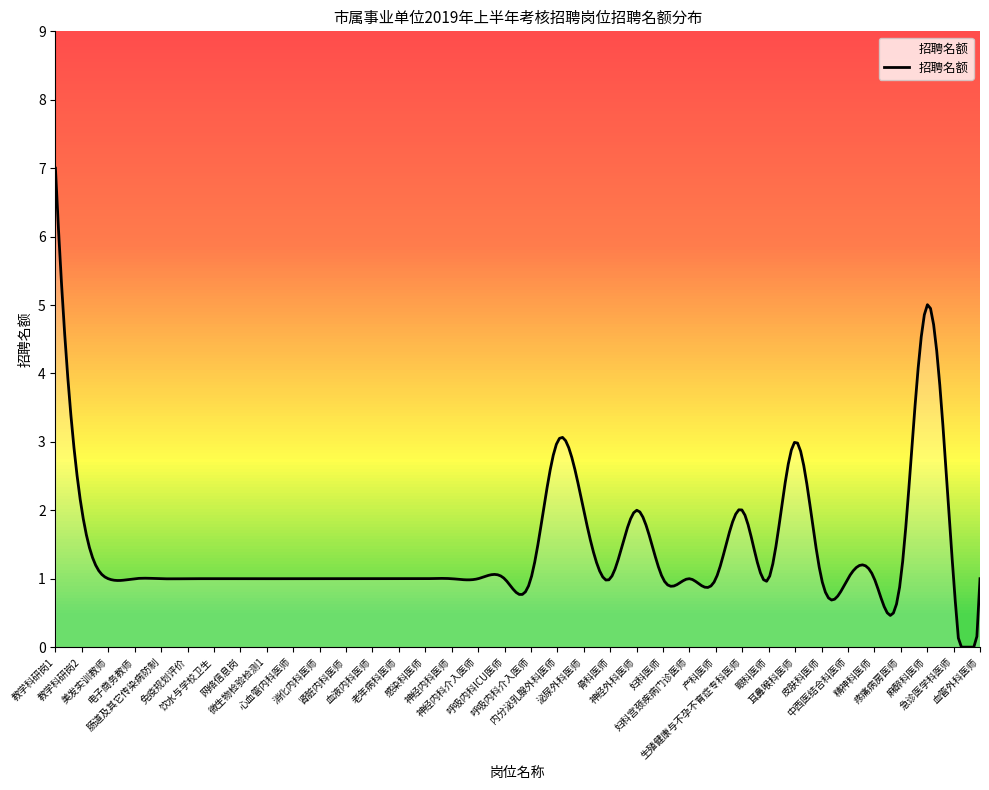

What is the difference between the maximum and minimum values?

7.0